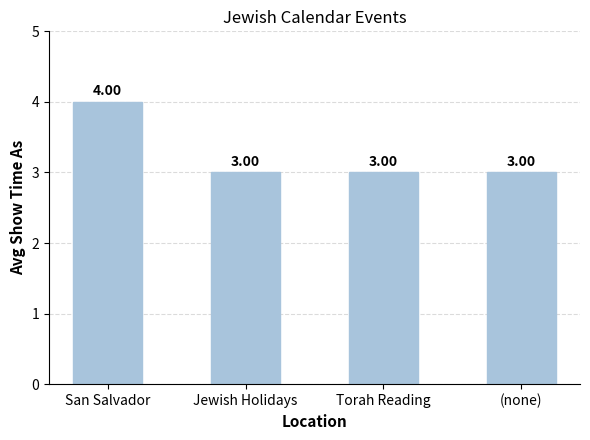

What is the value of the 3rd bar from the left?

3